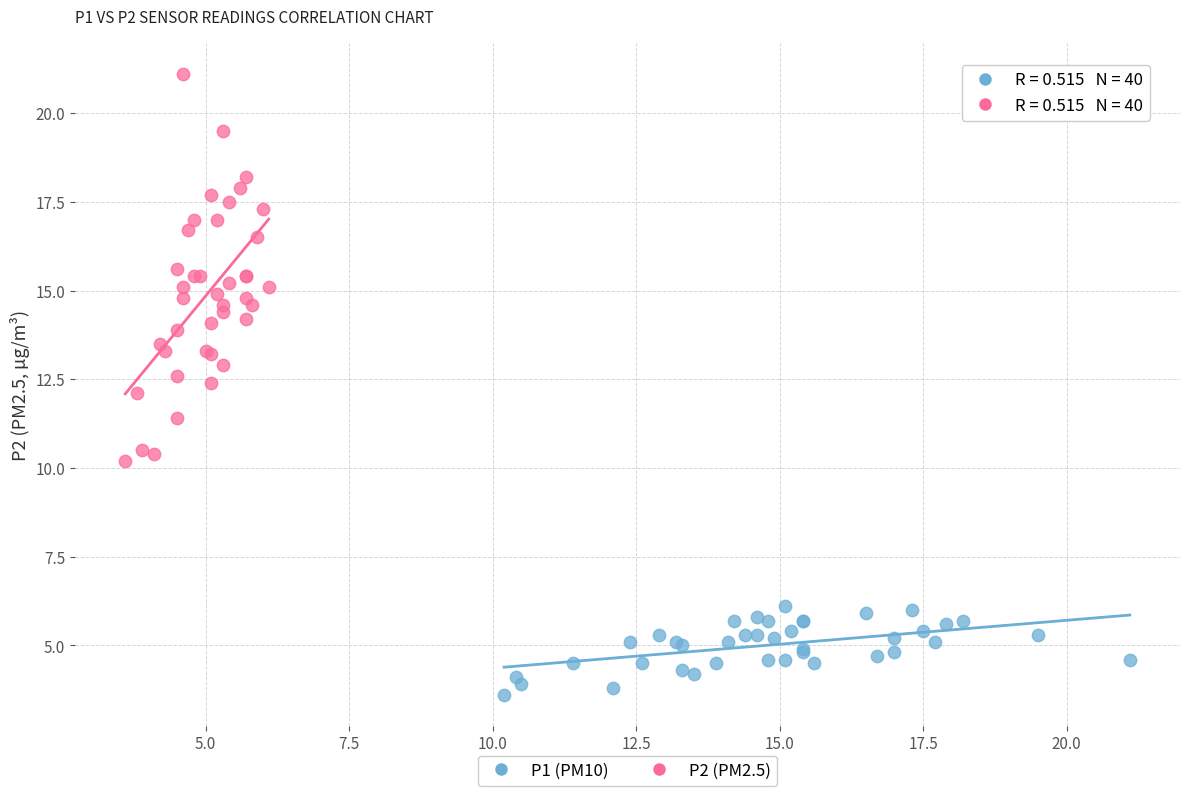

What are all the series names shown in the legend?

P1 (PM10), P2 (PM2.5)